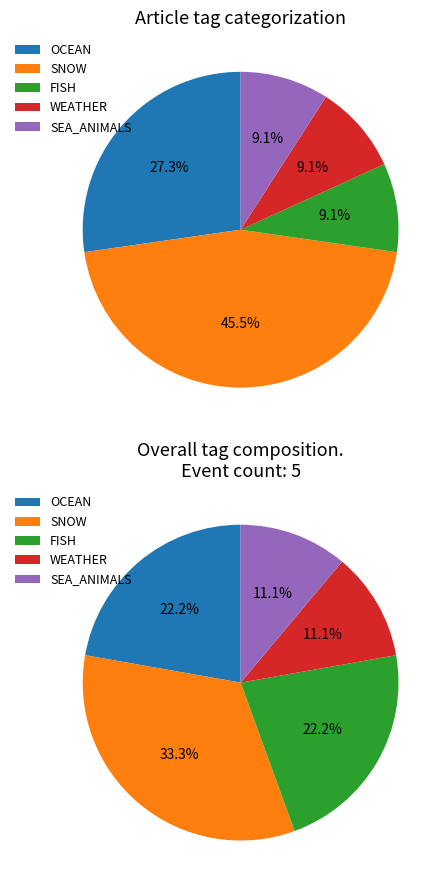

Is there a majority slice in this chart?

No